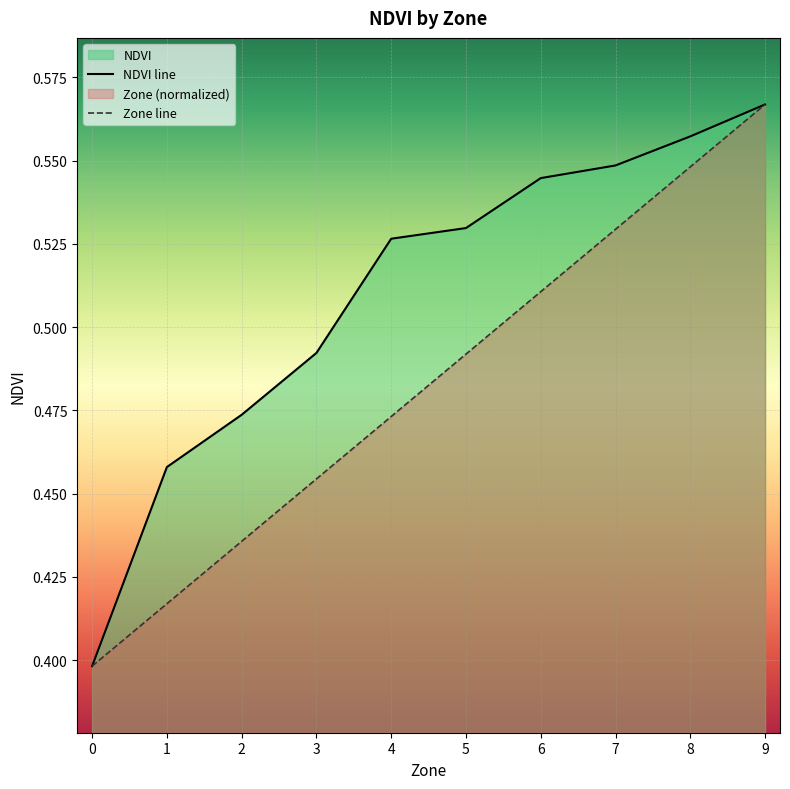

True or false: Zone and NDVI intersect in this chart.

False